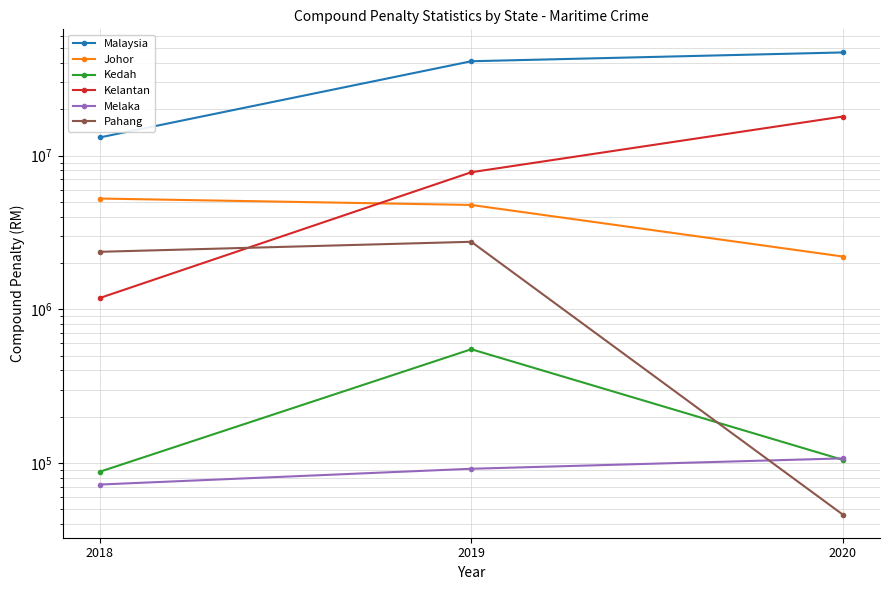

What is the sum of the Johor values at 2018 and 2020?

7461000